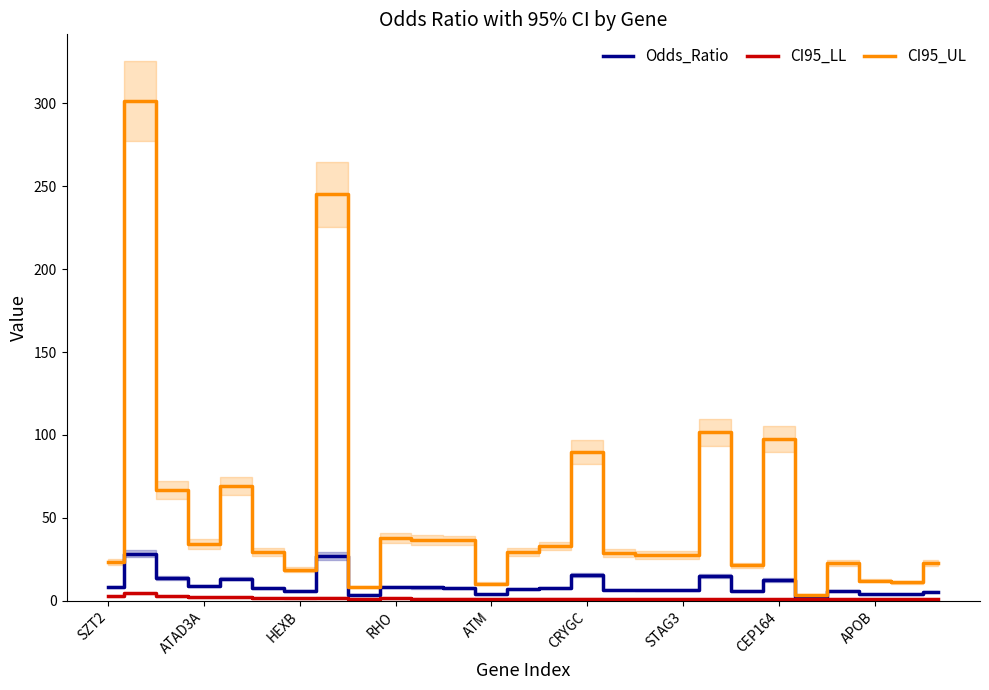

Reading left to right, transcribe all the data shown in this chart.

Odds_Ratio: 8.5	28.5	13.9	9.0	13.4	7.9	5.9	27.0	3.5	8.2	8.1	7.9	3.9	7.2	7.5	15.4	6.8	6.6	6.5	15.0	5.9	12.6	2.0	5.8	4.1	3.9	5.6
CI95_LL: 2.8	4.5	2.9	2.1	2.2	1.8	1.5	2.0	1.2	1.4	1.4	1.3	1.2	1.3	1.3	1.4	1.2	1.2	1.2	1.2	1.1	1.1	1.0	1.1	1.0	1.0	1.0
CI95_UL: 23.3	301.2	66.7	34.3	69.1	29.5	18.8	245.2	8.4	37.7	36.8	36.4	10.4	29.7	33.0	89.7	29.0	27.6	27.6	101.6	21.4	97.9	3.6	23.0	12.0	11.3	22.6